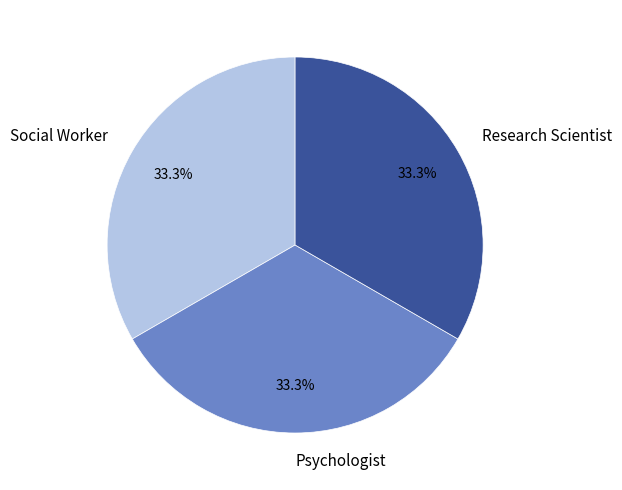

What is the total percentage of Research Scientist and Social Worker?

66.7%